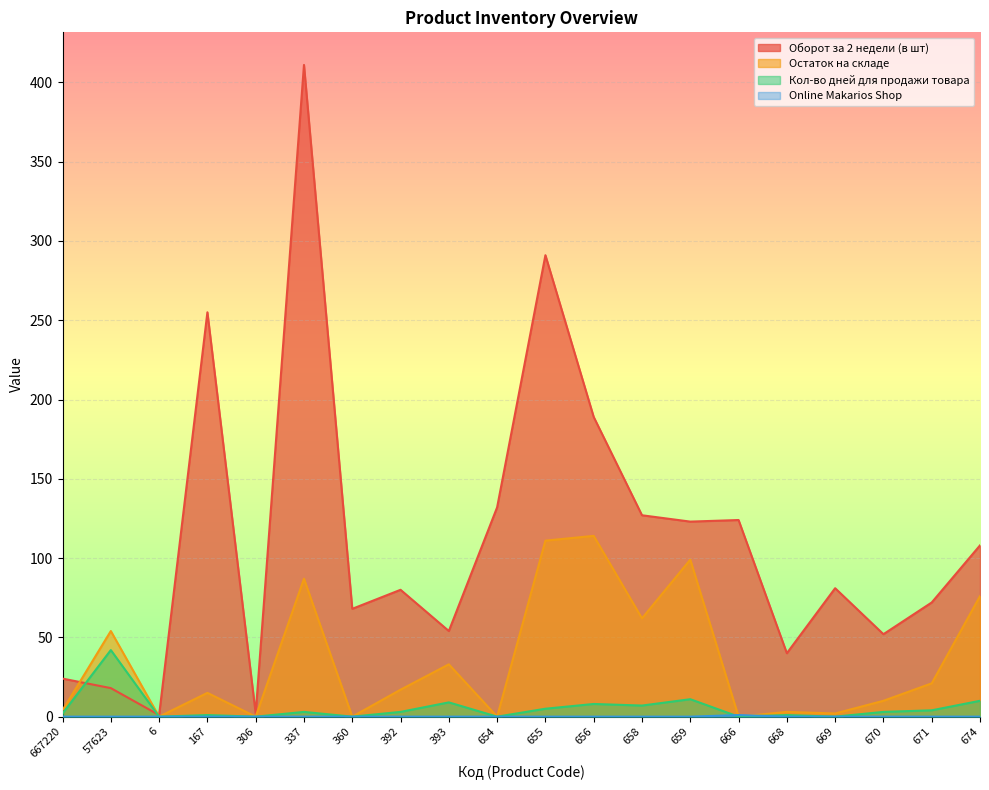

Reading right to left, extract all data points from this chart.

Оборот за 2 недели (в шт): 674=108	671=72	670=52	669=81	668=40	666=124	659=123	658=127	656=189	655=291	654=132	393=54	392=80	360=68	337=411	306=2	167=255	6=1	57623=18	667220=24
Остаток на складе: 674=76	671=21	670=10	669=2	668=3	666=0	659=99	658=62	656=114	655=111	654=0	393=33	392=17	360=0	337=87	306=0	167=15	6=0	57623=54	667220=4
Кол-во дней для продажи товара: 674=10	671=4	670=3	669=0	668=1	666=0	659=11	658=7	656=8	655=5	654=0	393=9	392=3	360=0	337=3	306=0	167=1	6=0	57623=42	667220=2
Online Makarios Shop: 674=0	671=0	670=0	669=0	668=0	666=1	659=0	658=0	656=0	655=0	654=0	393=0	392=0	360=0	337=0	306=0	167=0	6=0	57623=0	667220=0